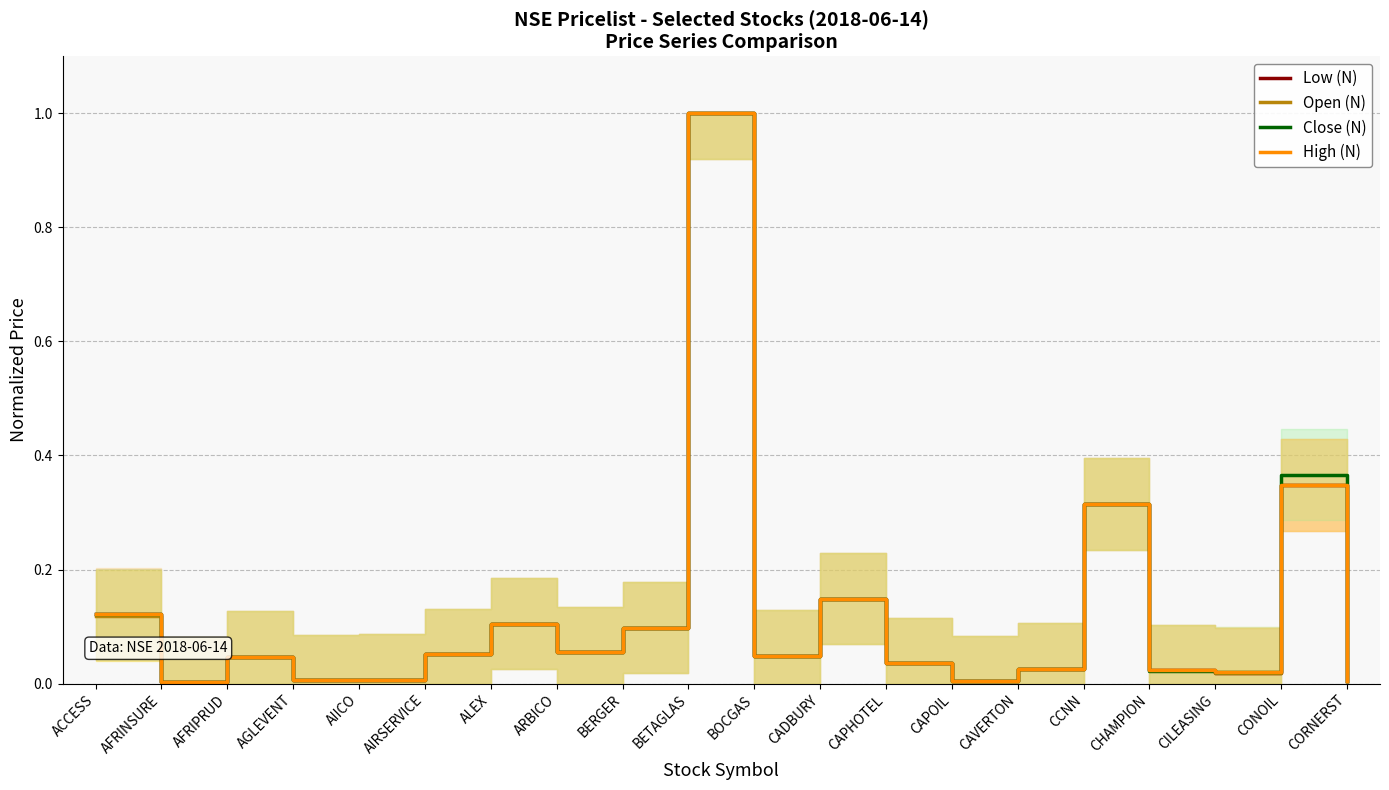

True or false: Low (N) has a value of 0.0 at AGLEVENT.

True